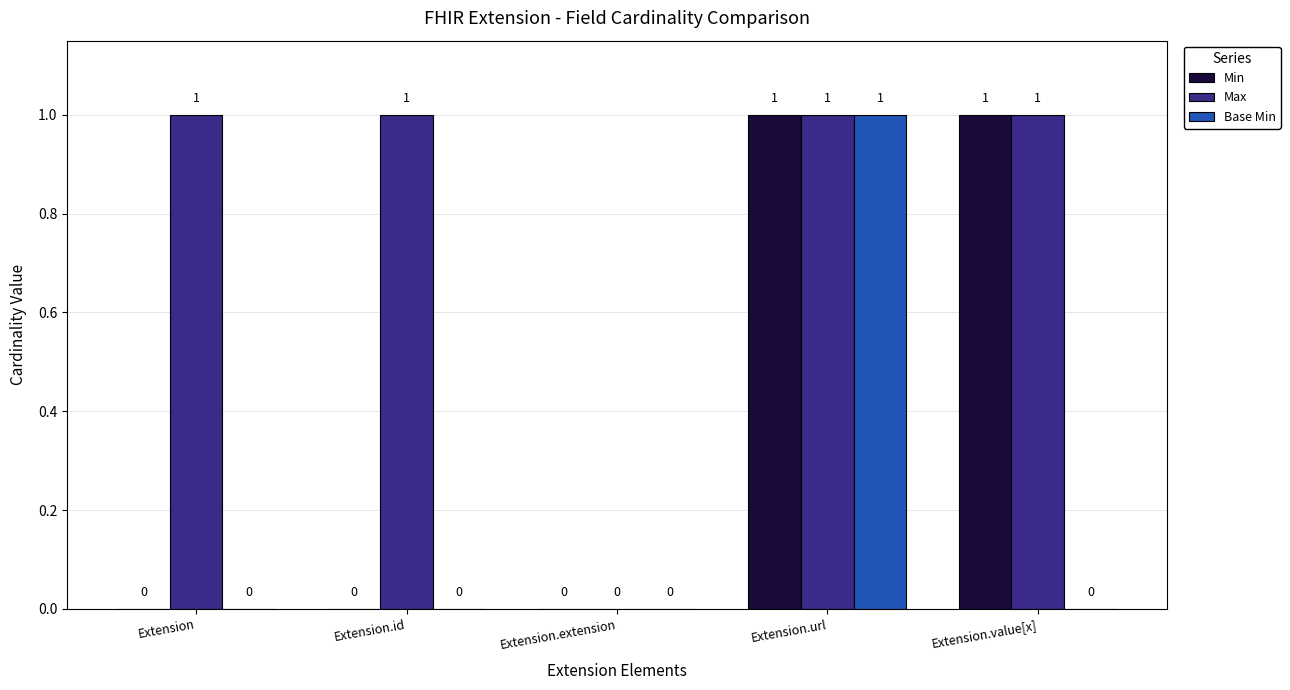

Is it true that Max equals 1 at Extension.url?

True